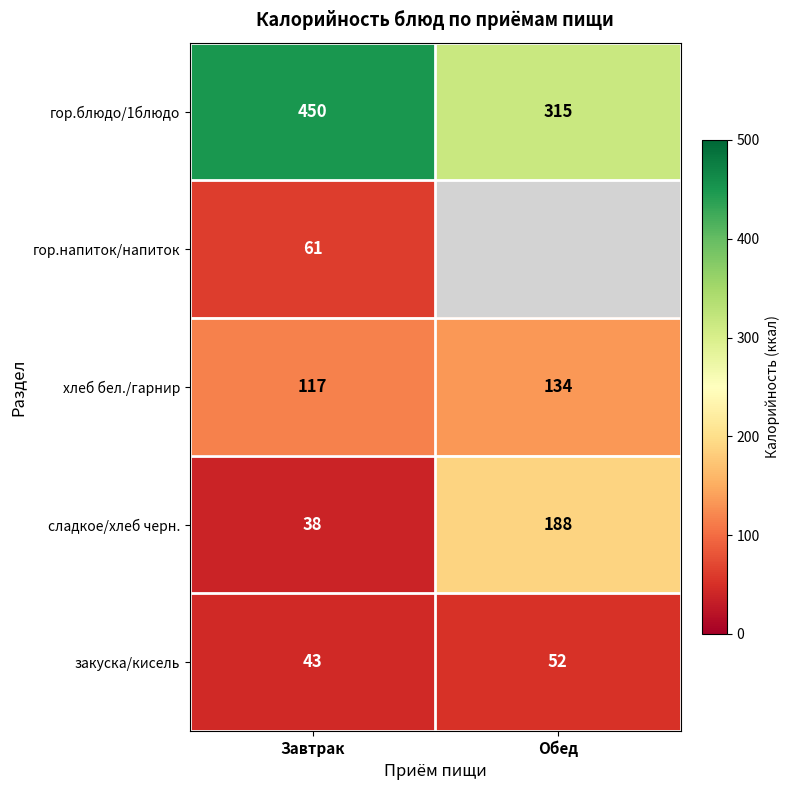

How many закуска/кисель values are between 43 and 52?

2